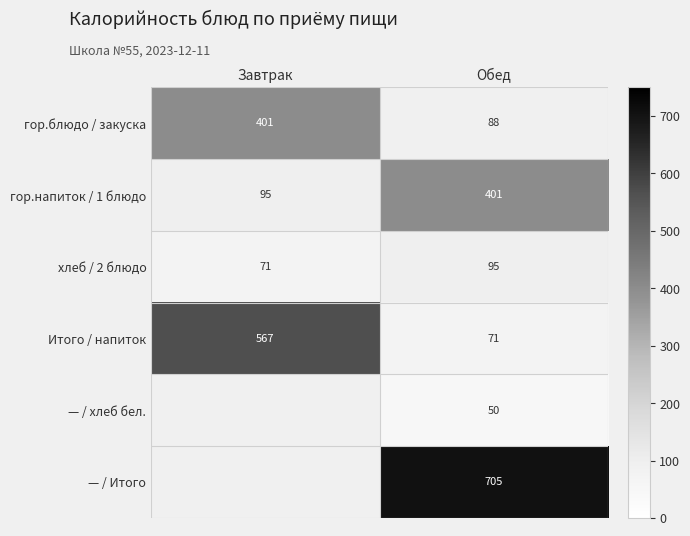

Which label corresponds to the smallest value in the chart?

Обед